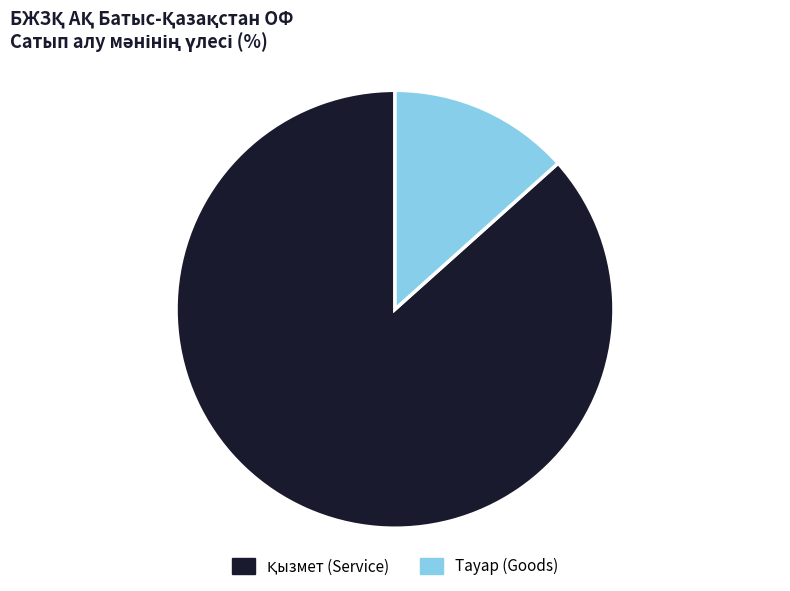

Is there a majority slice in this chart?

Yes